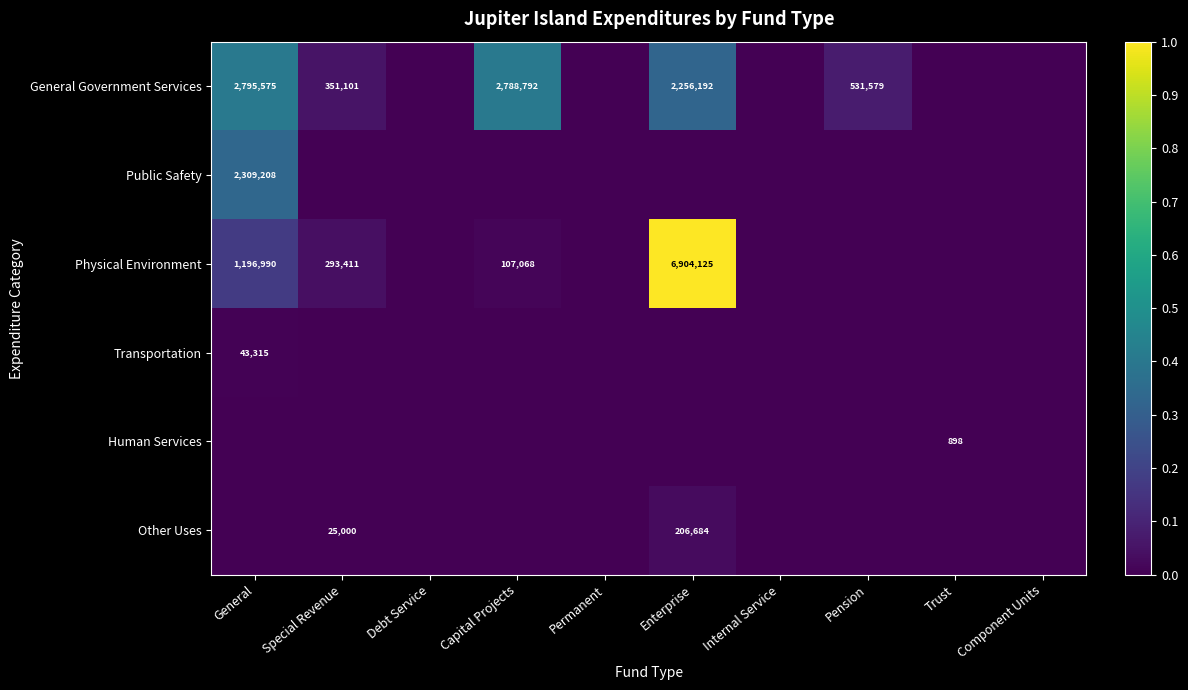

Is it true that Physical Environment equals 170308 at Capital Projects?

False